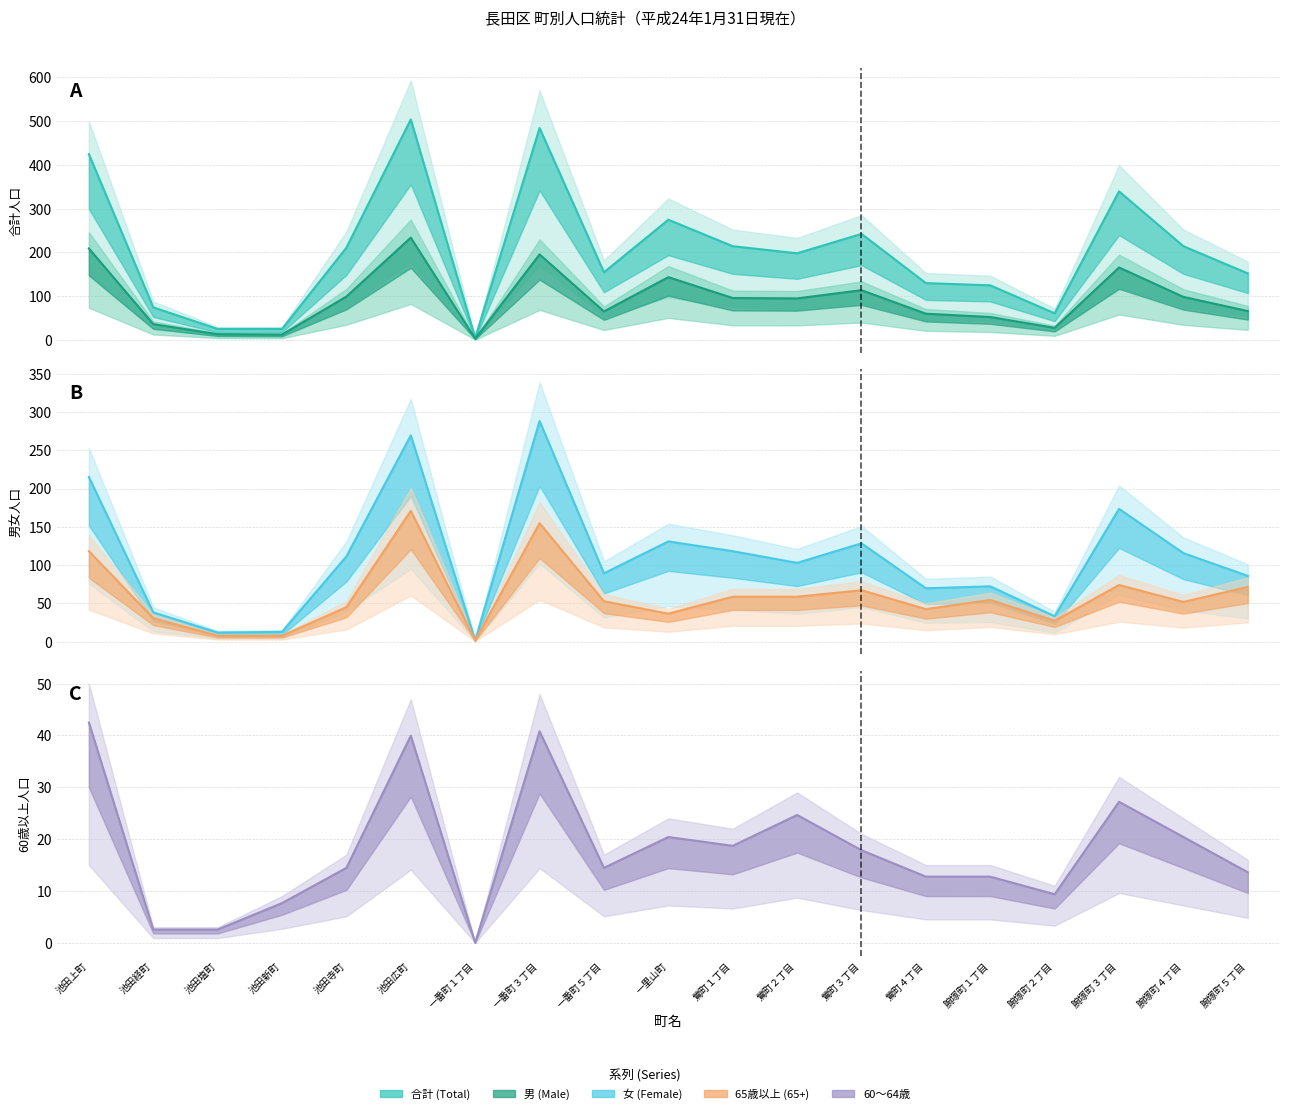

In 男 (Male), how many points are lower than both neighbors (excluding endpoints)?

5